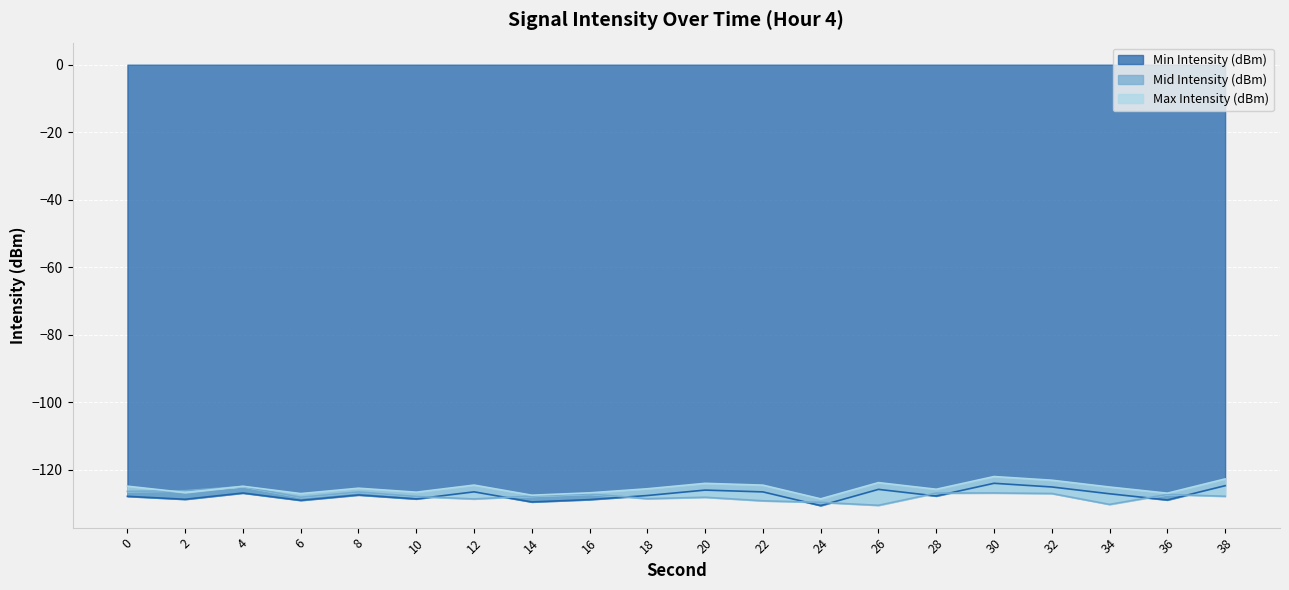

Where is Mid Intensity (dBm) nearest to the value -127?

28